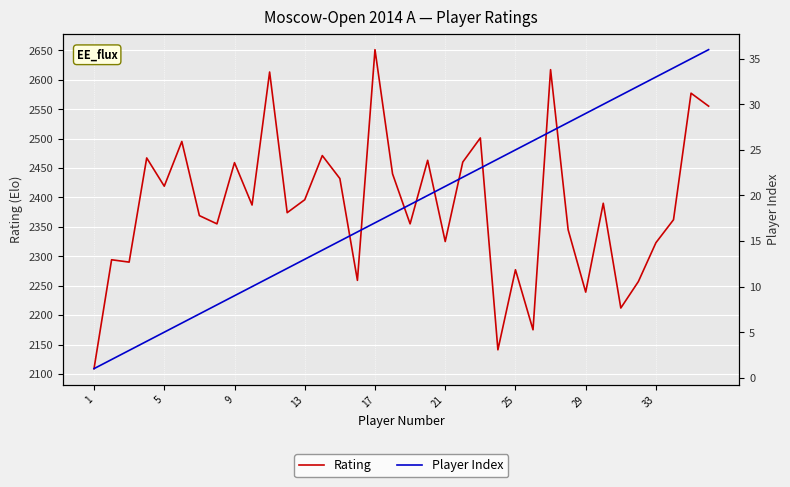

Which category has the highest value in the Rating series?

17